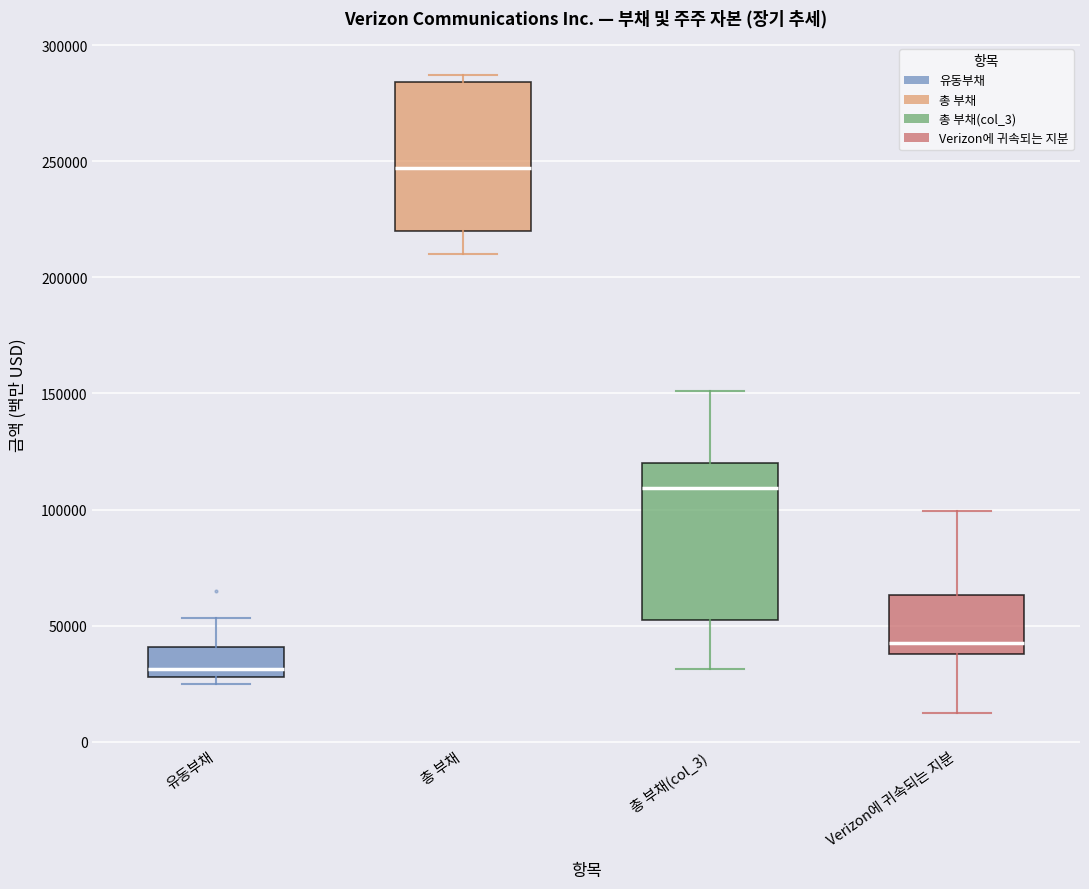

Which box's median line is the lowest?

유동부채